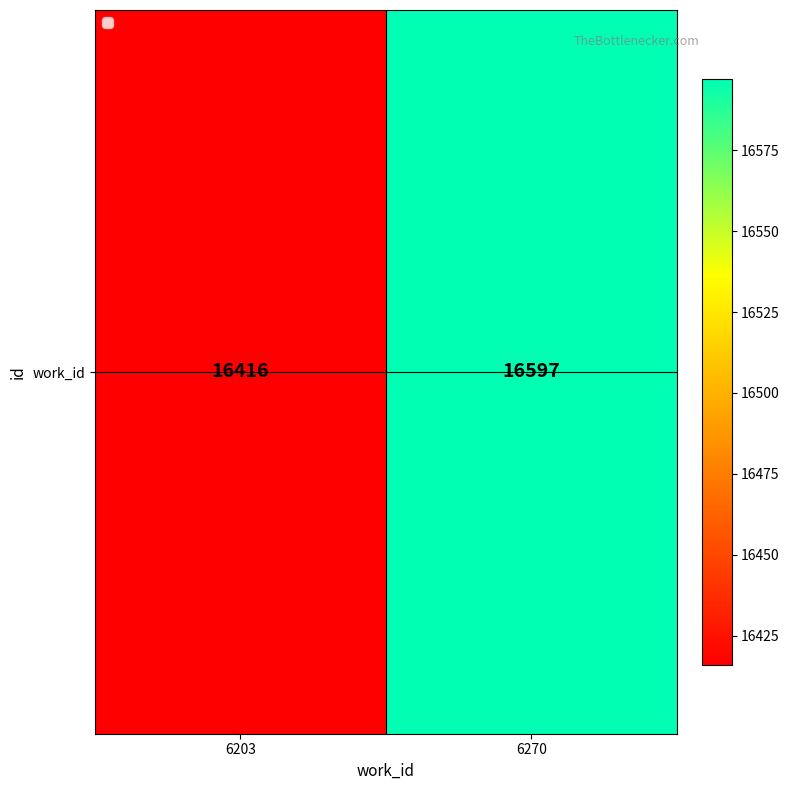

At which category does the chart reach its minimum across all series?

6203